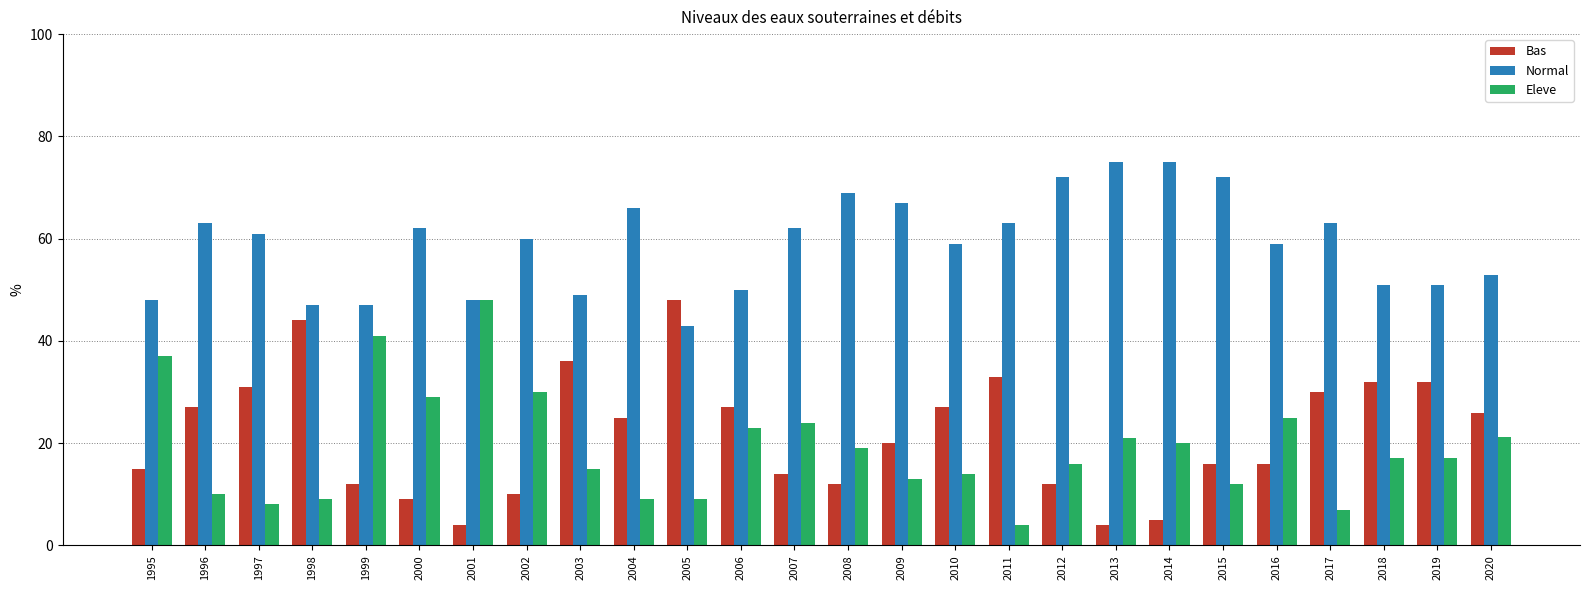

Count the number of categories in the chart.

26